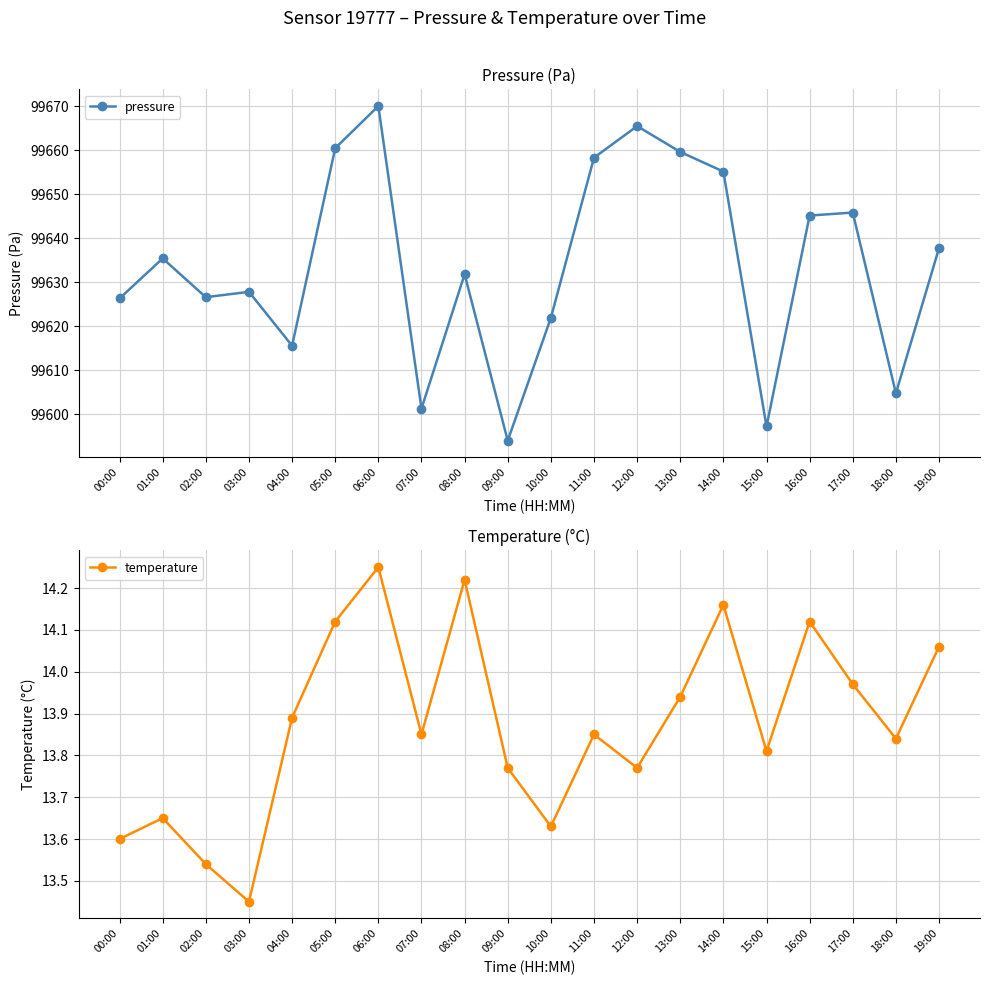

What are all the series names shown in the legend?

pressure, temperature